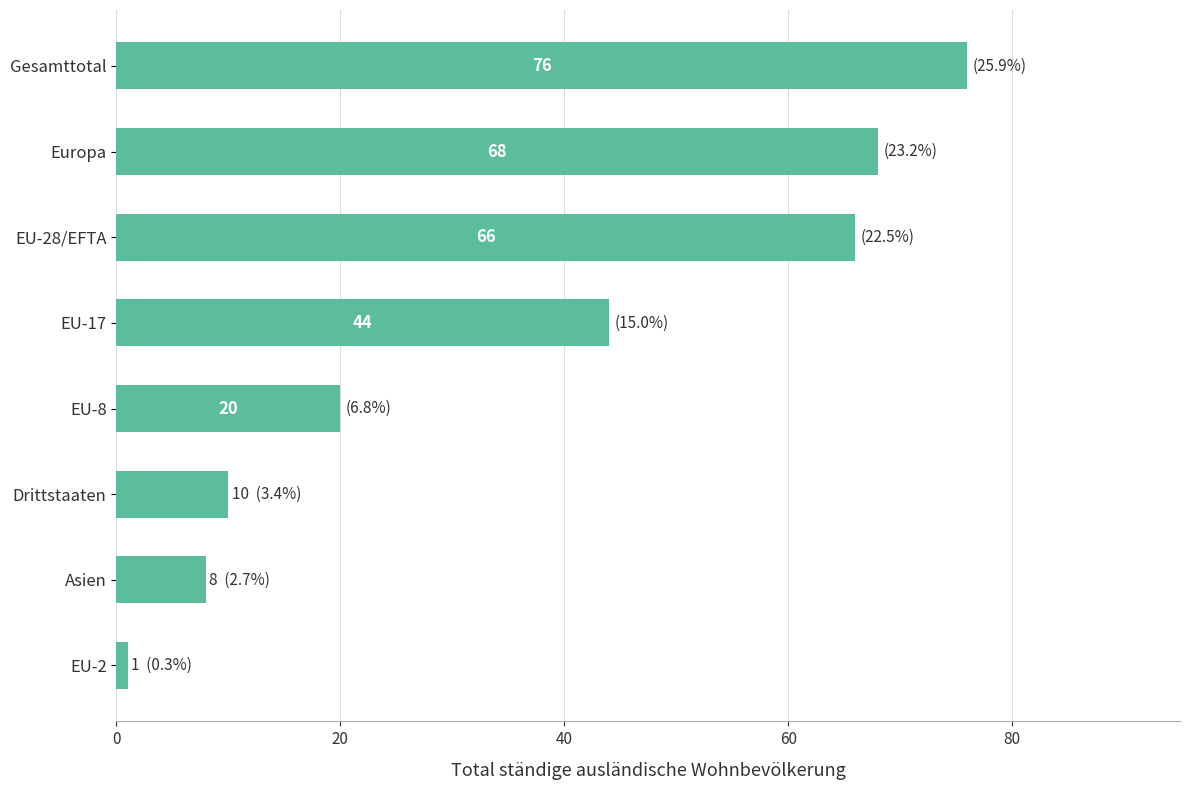

How many data points are less than 44?

4